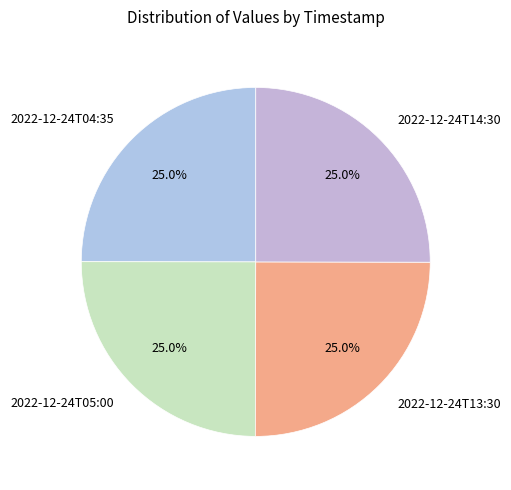

What is the ratio of the value at 2022-12-24T13:30 to the value at 2022-12-24T05:00?

1.0